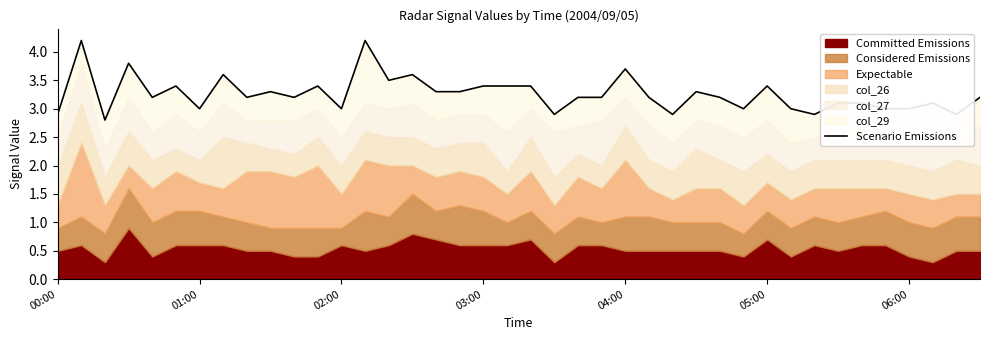

How many data points are less than 3?

6